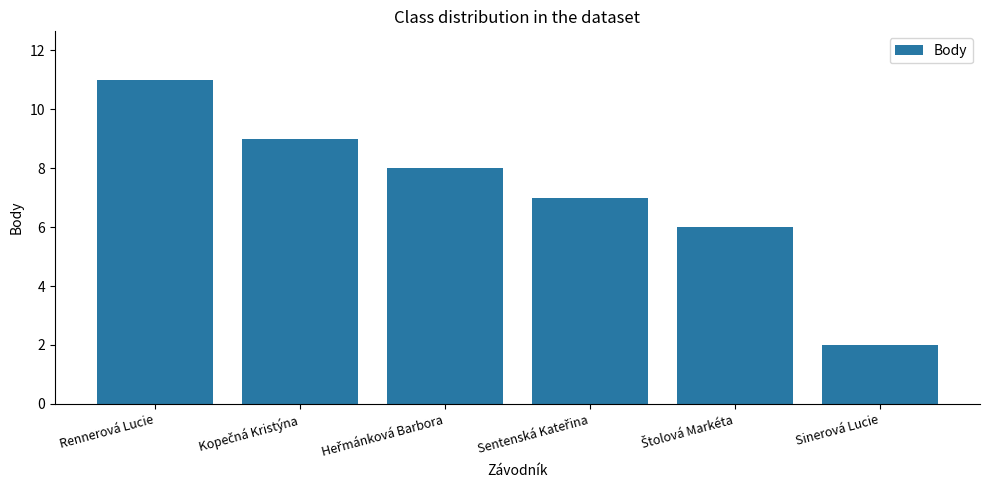

What is the label of the 6th bar from the left?

Sinerová Lucie